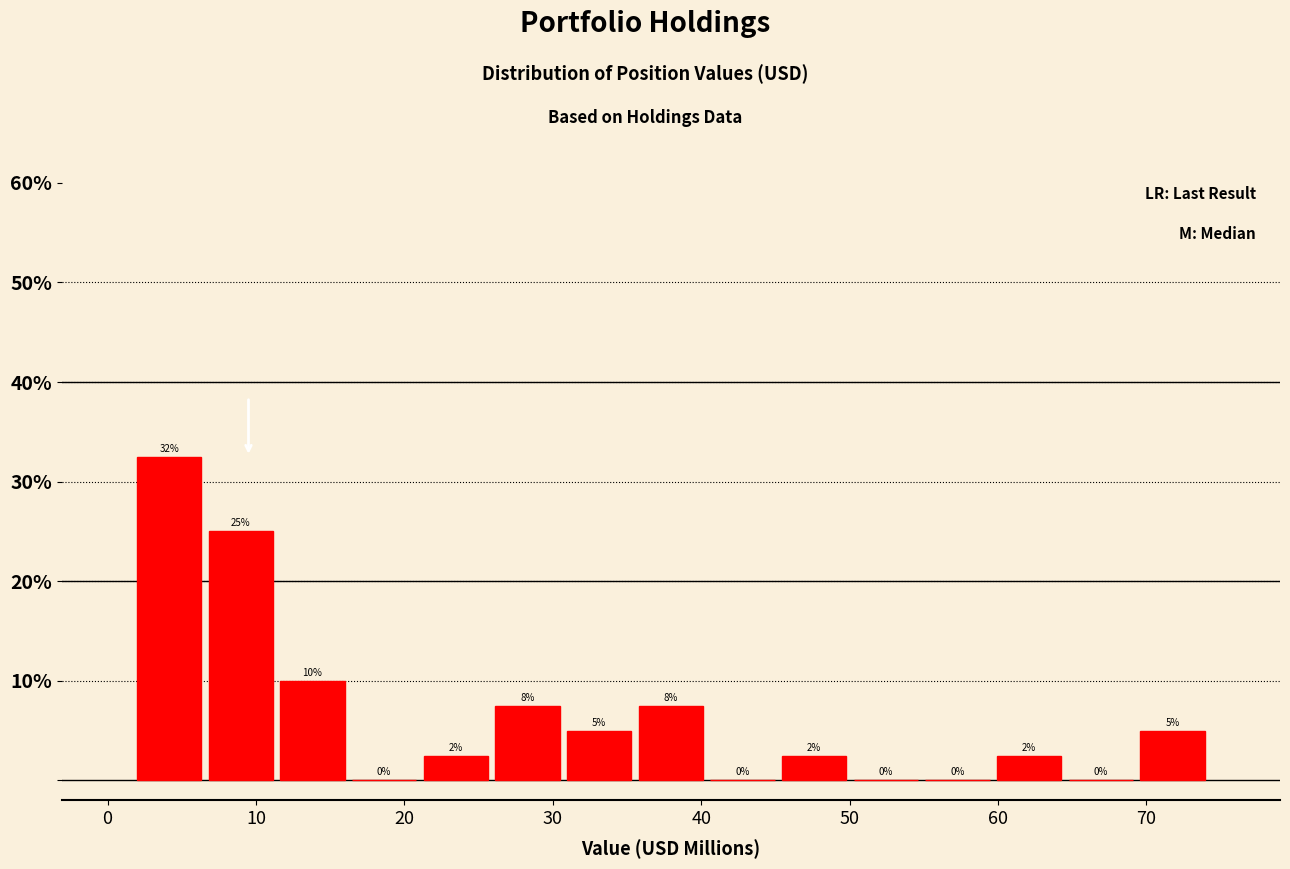

Over which range of the x-axis is the bar tallest?

2 to 7